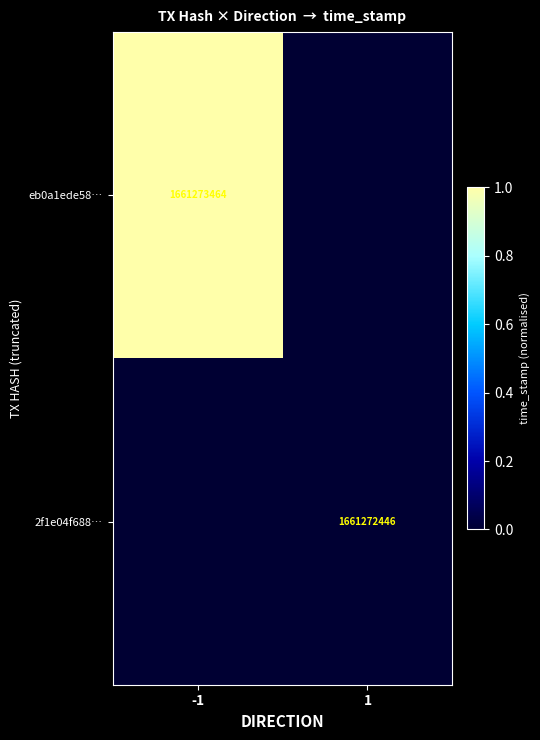

Is the value of 2f1e04f688… at 1 greater than the value of eb0a1ede58… at -1?

No